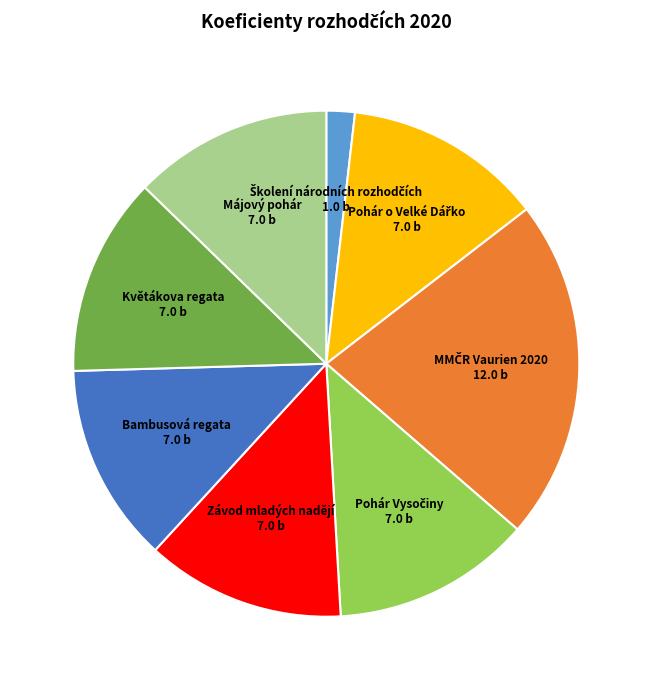

How many slices are in this pie chart?

8